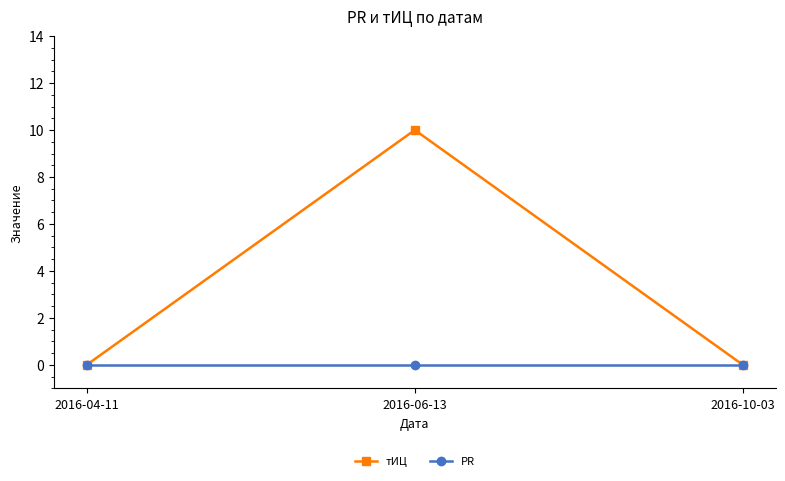

What position from the right is 2016-06-13?

2